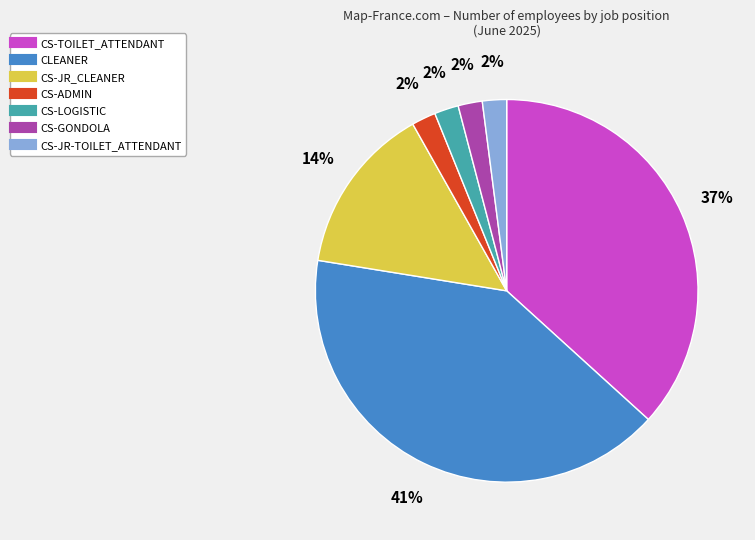

Which has a higher value, CS-JR_CLEANER or CS-ADMIN?

CS-JR_CLEANER